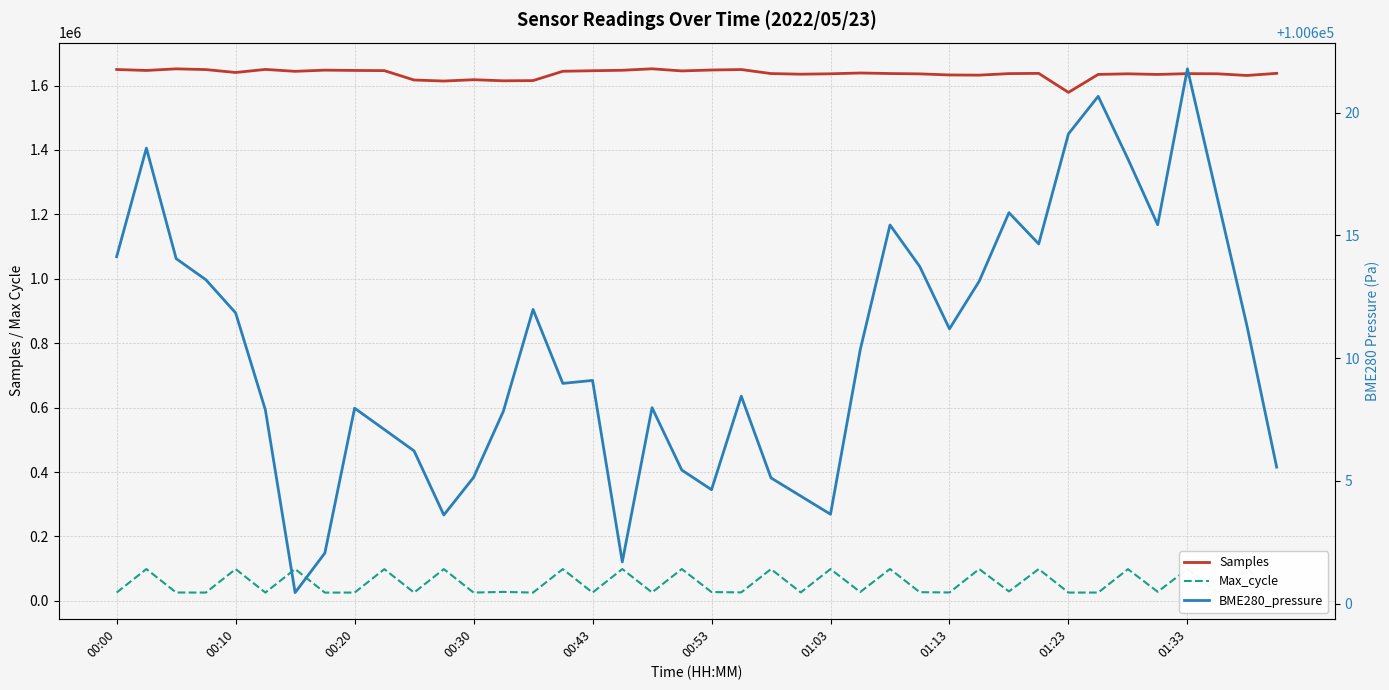

What is the value of the Max_cycle point at the 12th from the left?

98712.0